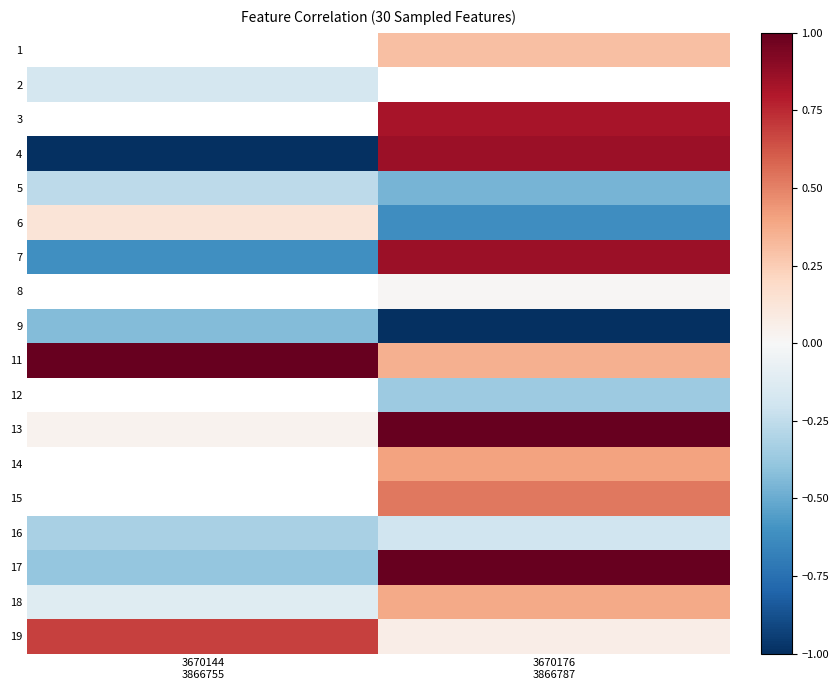

True or false: 2 has a value of -0.3 at 3670144 3866755.

False